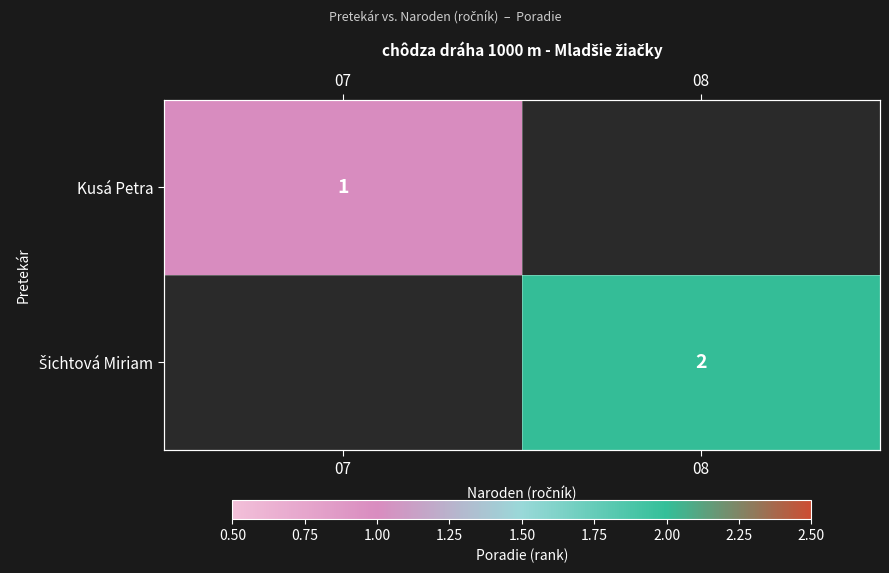

True or false: Šichtová Miriam has a value of 2.0 at 08.

True